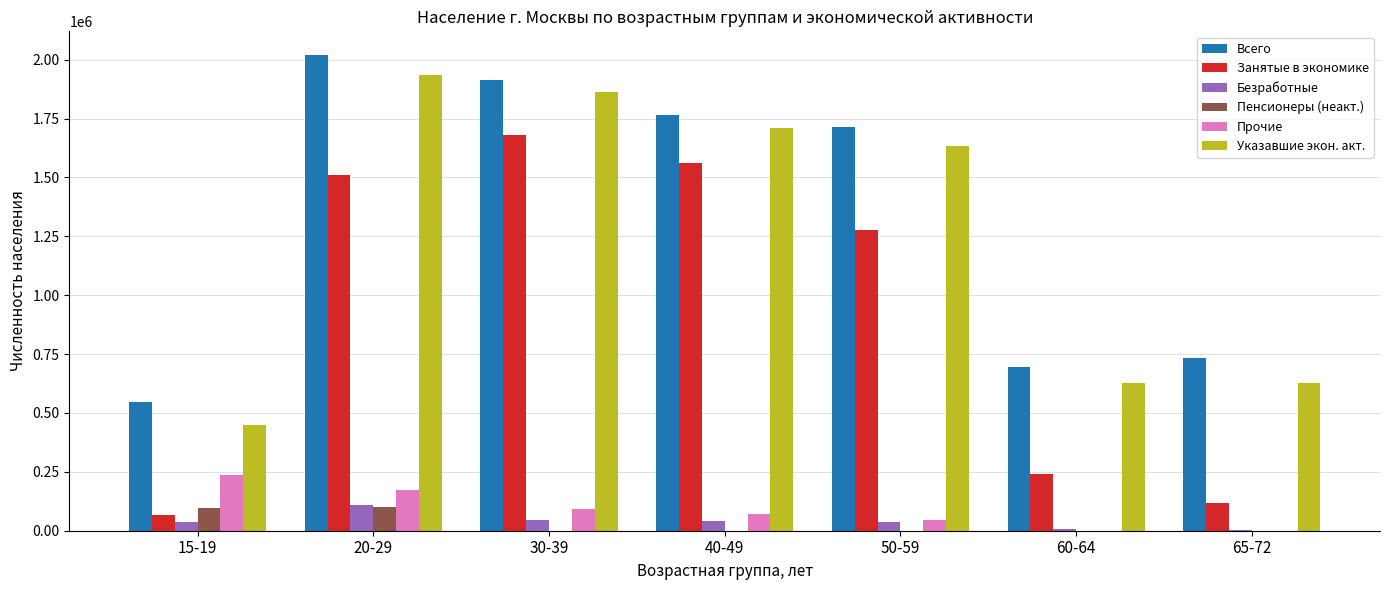

What is the sum of all Прочие values?

617693